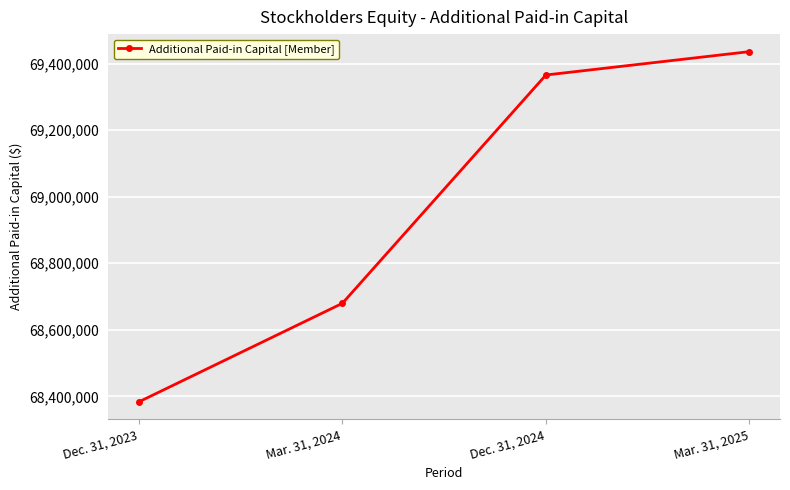

The chart shows a value of 68679469 at Mar. 31, 2024. True or false?

True